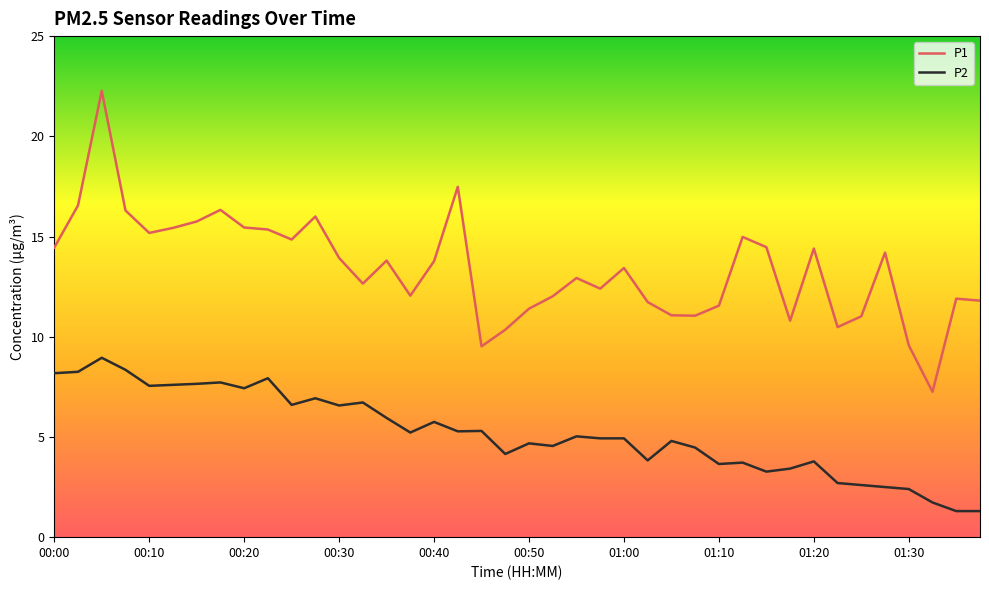

List the series in order of their overall mean, lowest first.

P2, P1